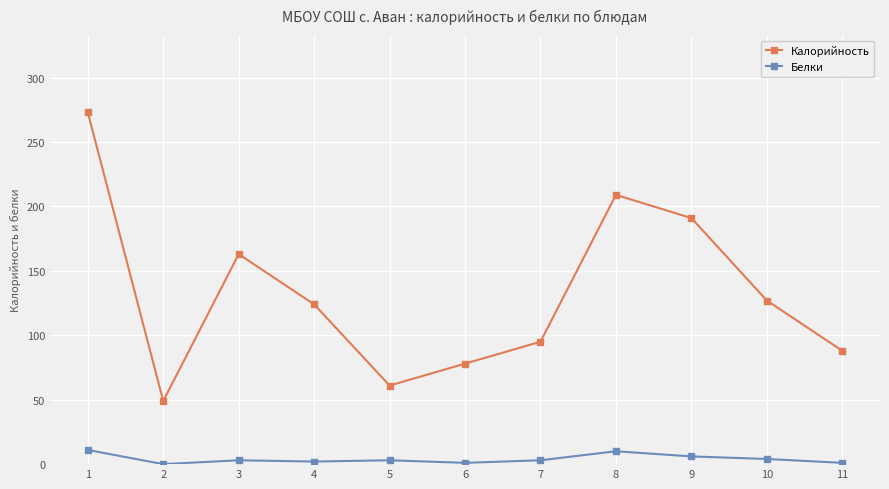

Which series has the largest total across all categories?

Калорийность